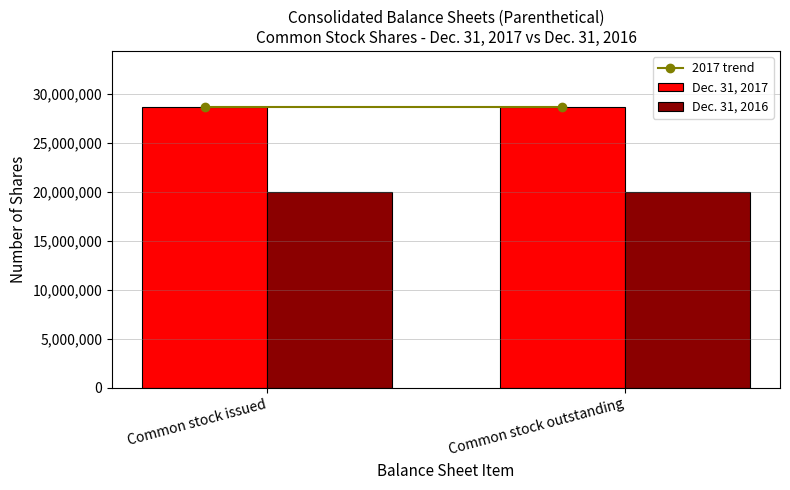

Which series has the largest total across all categories?

Dec. 31, 2017